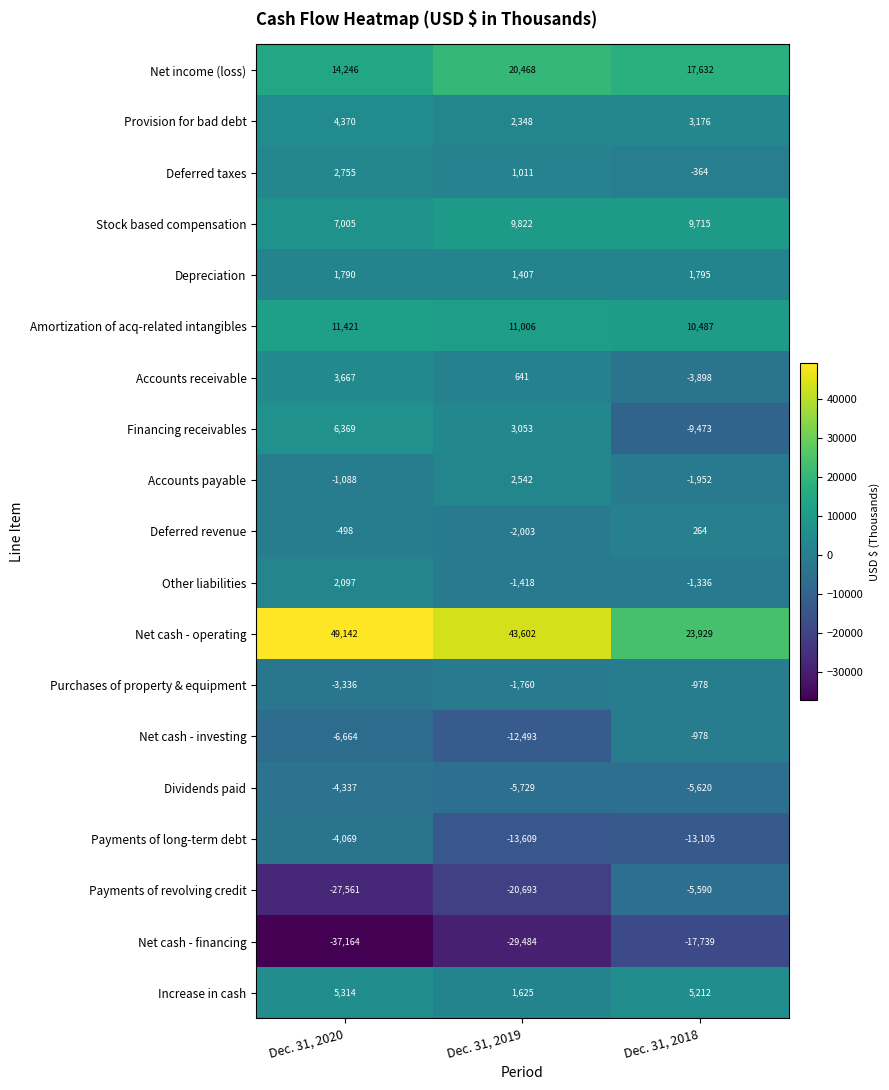

How many values in the Dividends paid series are below -5620?

1